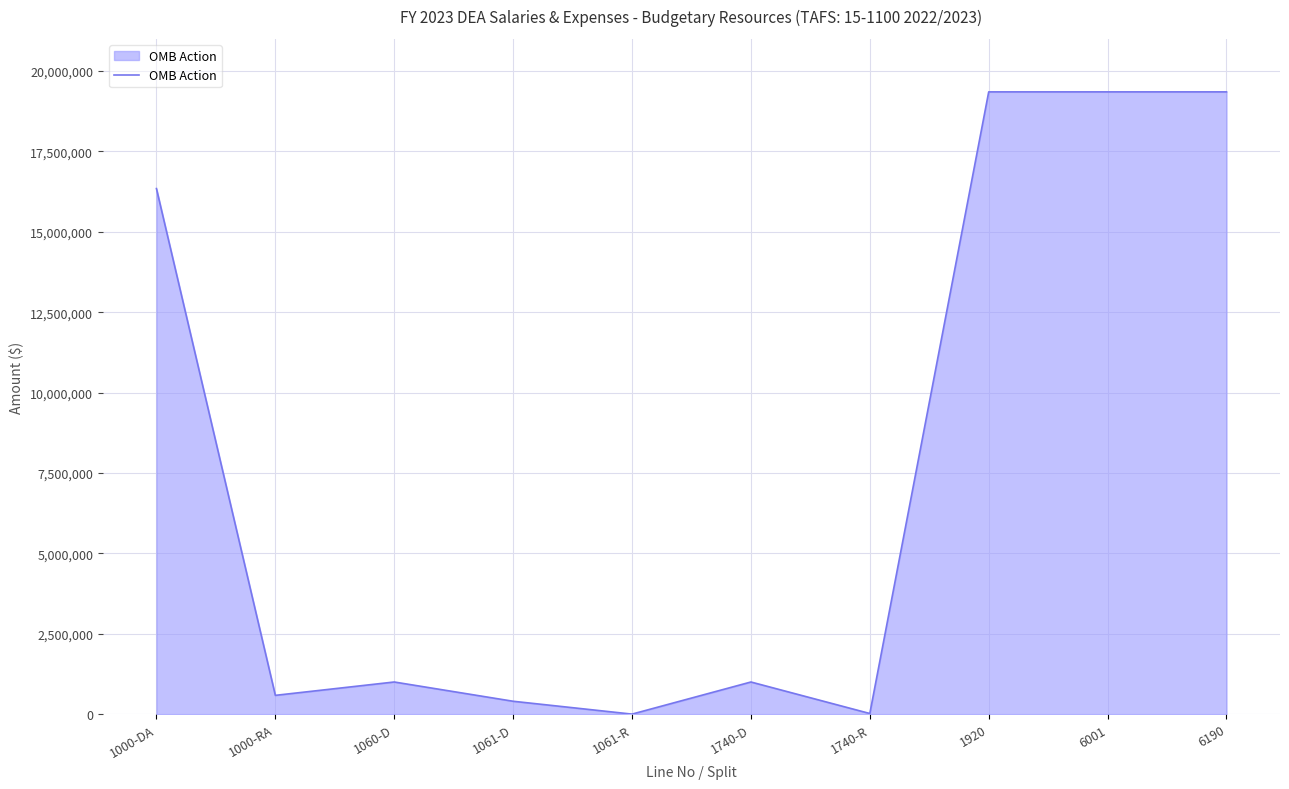

At which label is the value closest to 9676523?

1000-DA